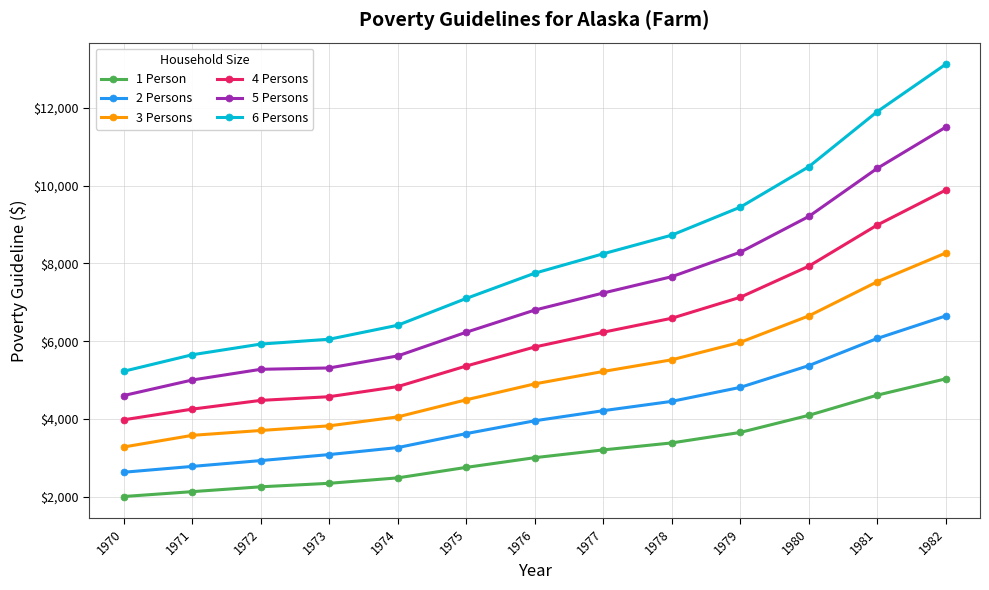

True or false: 2 Persons has a value of 4450 at 1978.

True